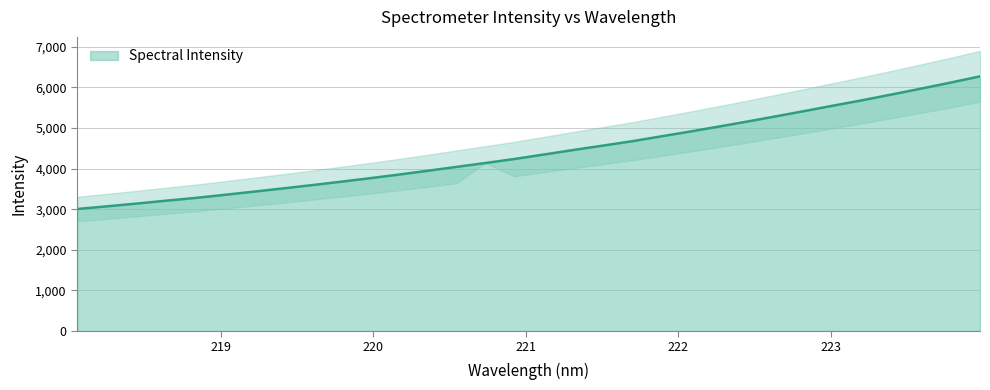

Reading left to right, what are all the values shown in this chart?

3004.7	3068.9	3135.5	3205.9	3273.5	3348.8	3427.3	3506.6	3588.2	3672.4	3758.6	3849.1	3943.5	4040.3	4136.3	4235.6	4344.4	4454.8	4561.3	4667.9	4788.3	4907.5	5031.4	5157.6	5288.6	5421.3	5555.9	5688.8	5829.3	5972.4	6118.5	6270.5